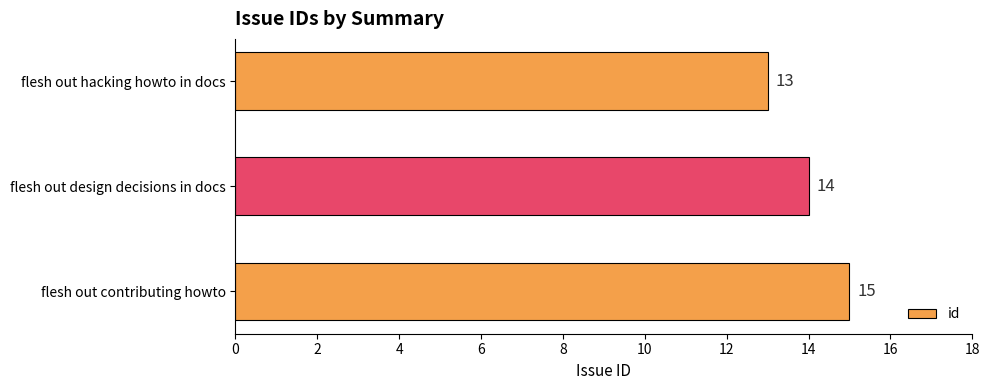

Rank the categories by value from highest to lowest.

flesh out contributing howto, flesh out design decisions in docs, flesh out hacking howto in docs